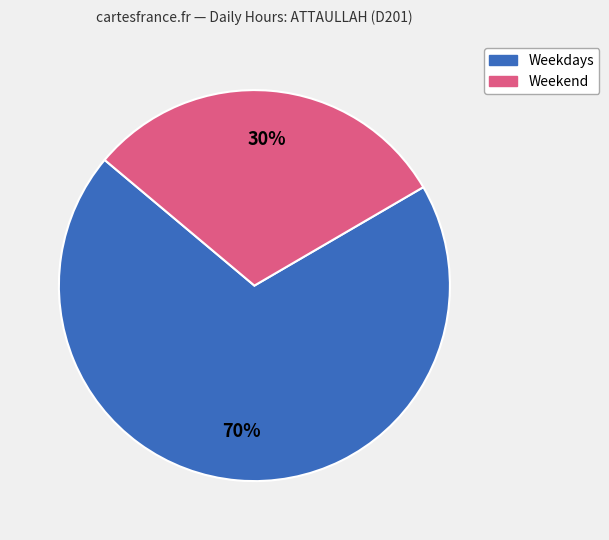

Is there a majority slice in this chart?

Yes